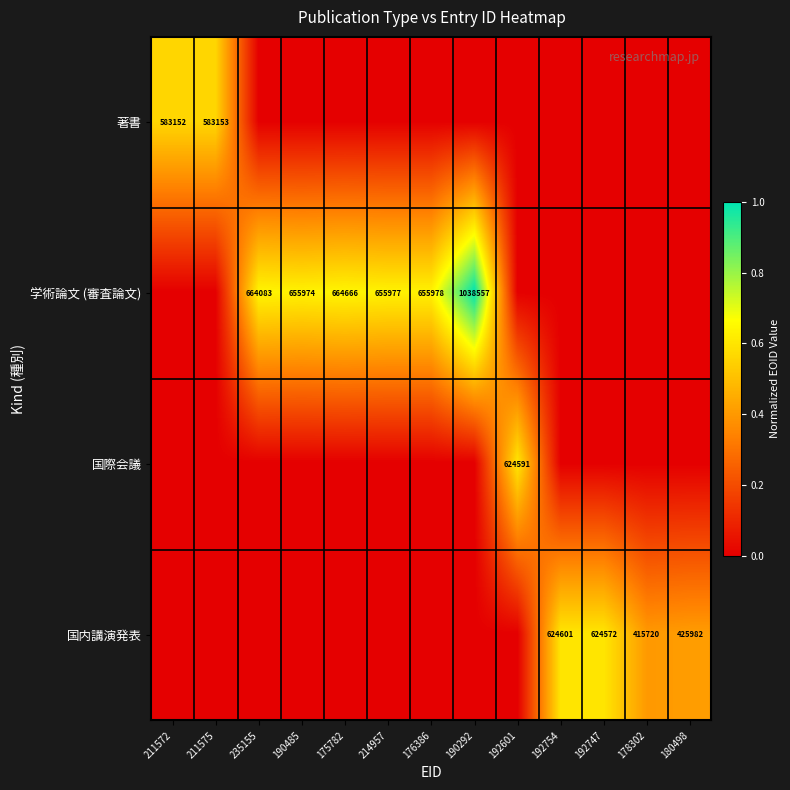

At which category is the sum across all series the highest?

190292